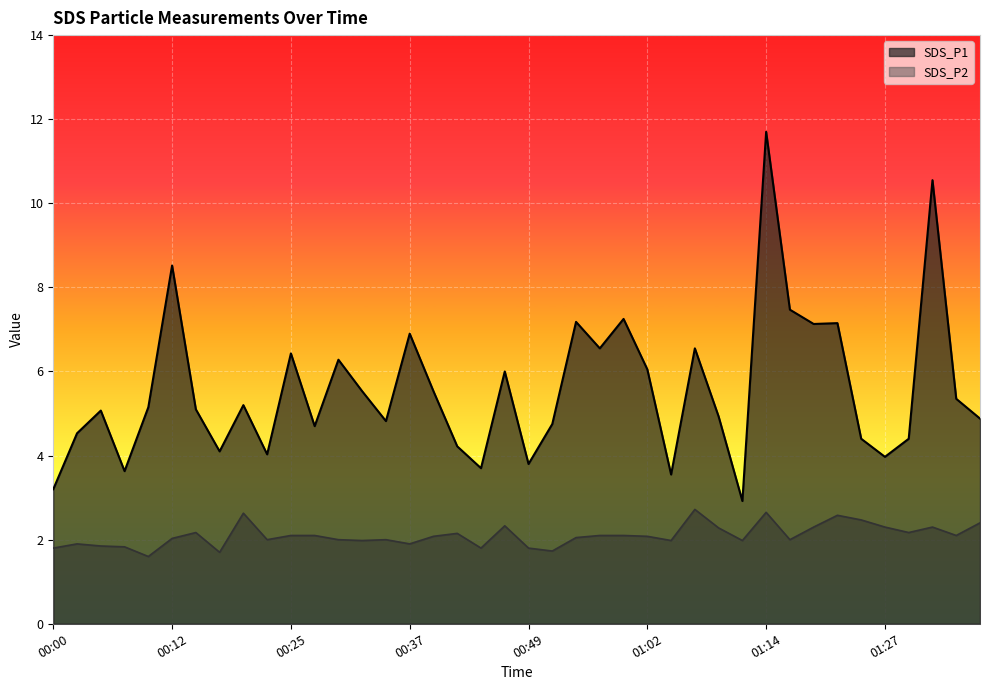

How many interior local peaks does the SDS_P1 series have?

13